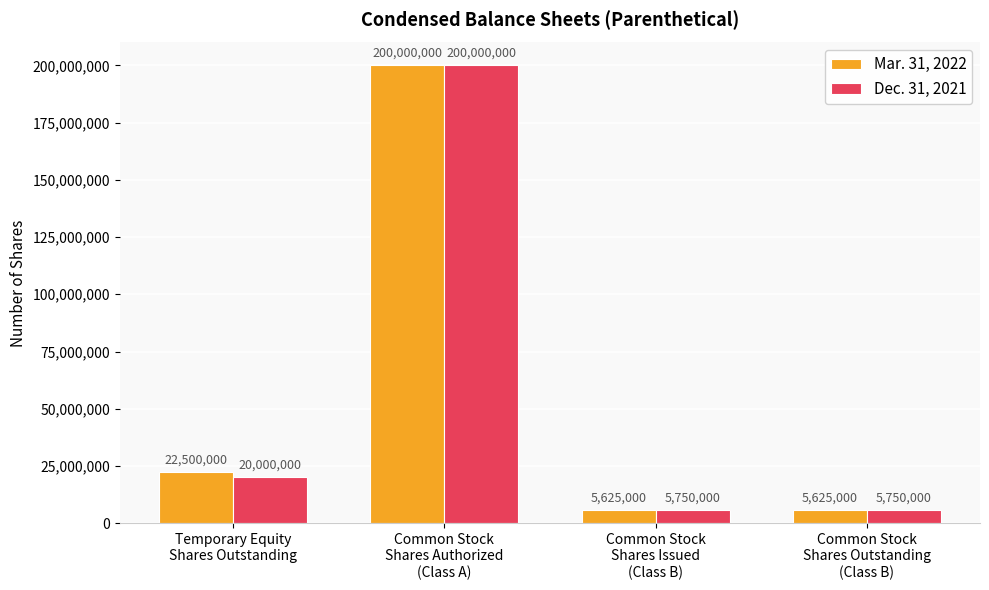

What is the difference between the maximum and second lowest values in the Dec. 31, 2021 series?

194250000